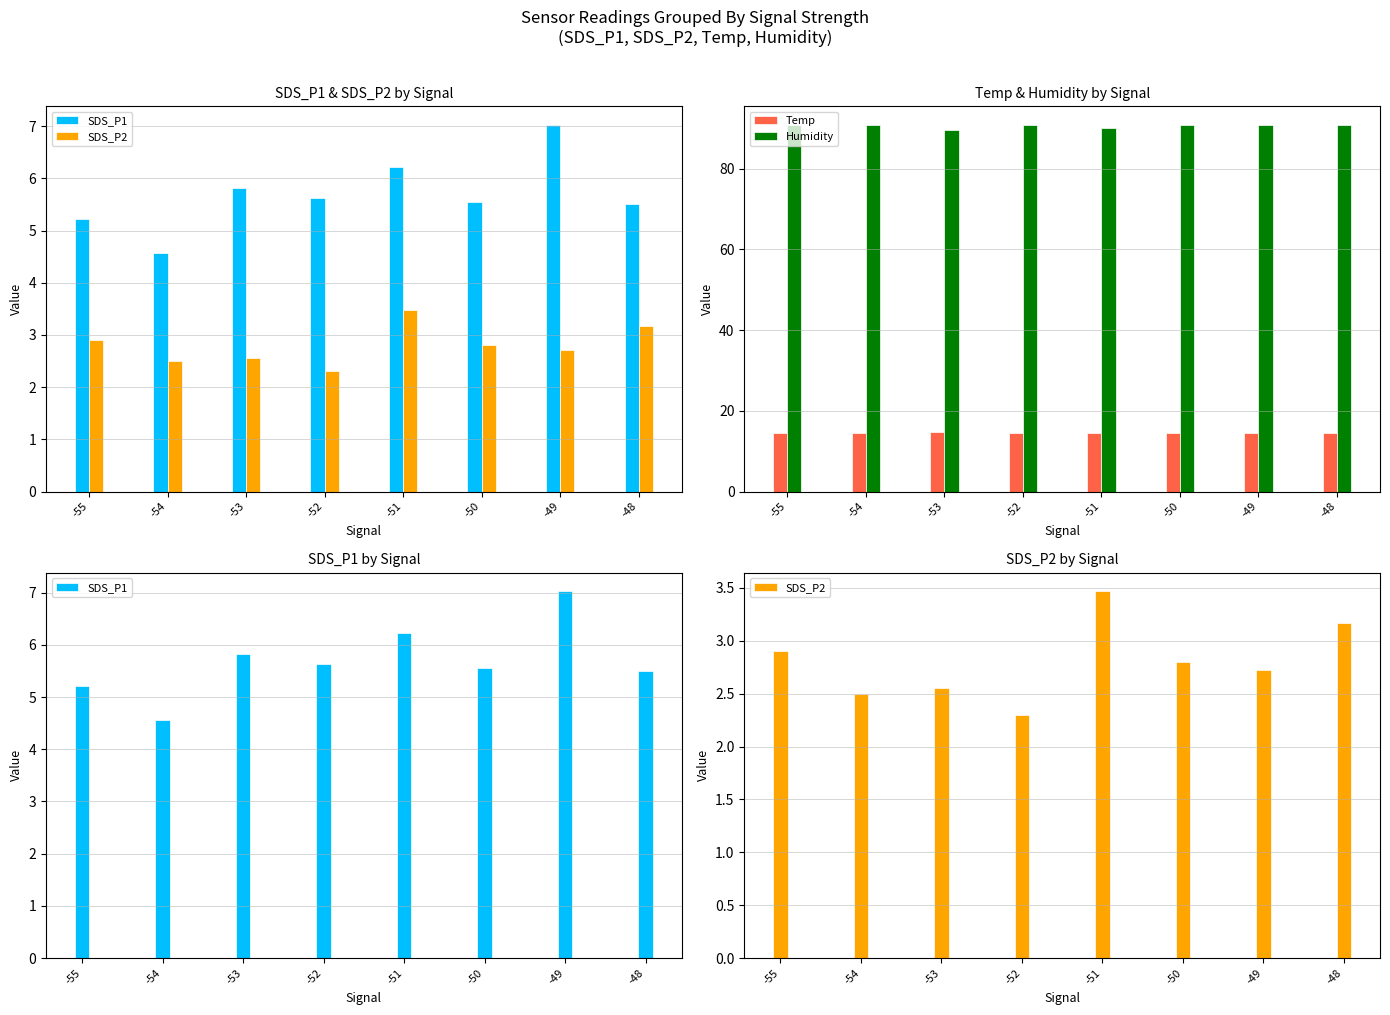

Is it true that SDS_P2 equals 2.7 at -49?

True